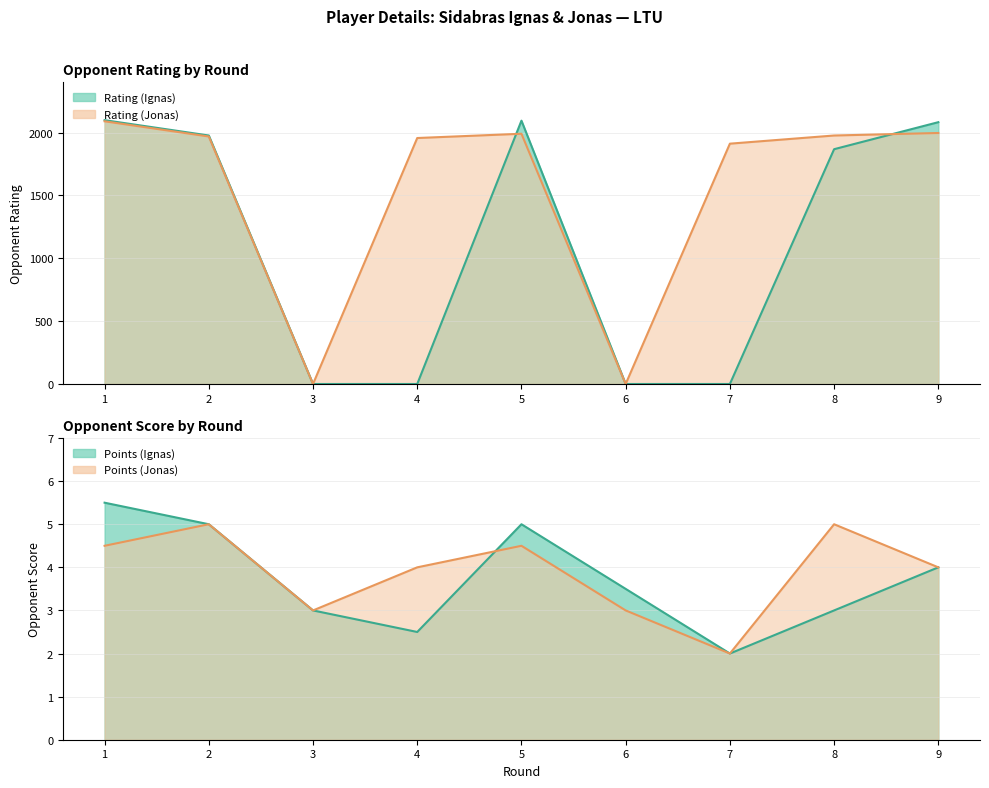

Which series changed the most between 2 and 4?

Rating (Ignas)